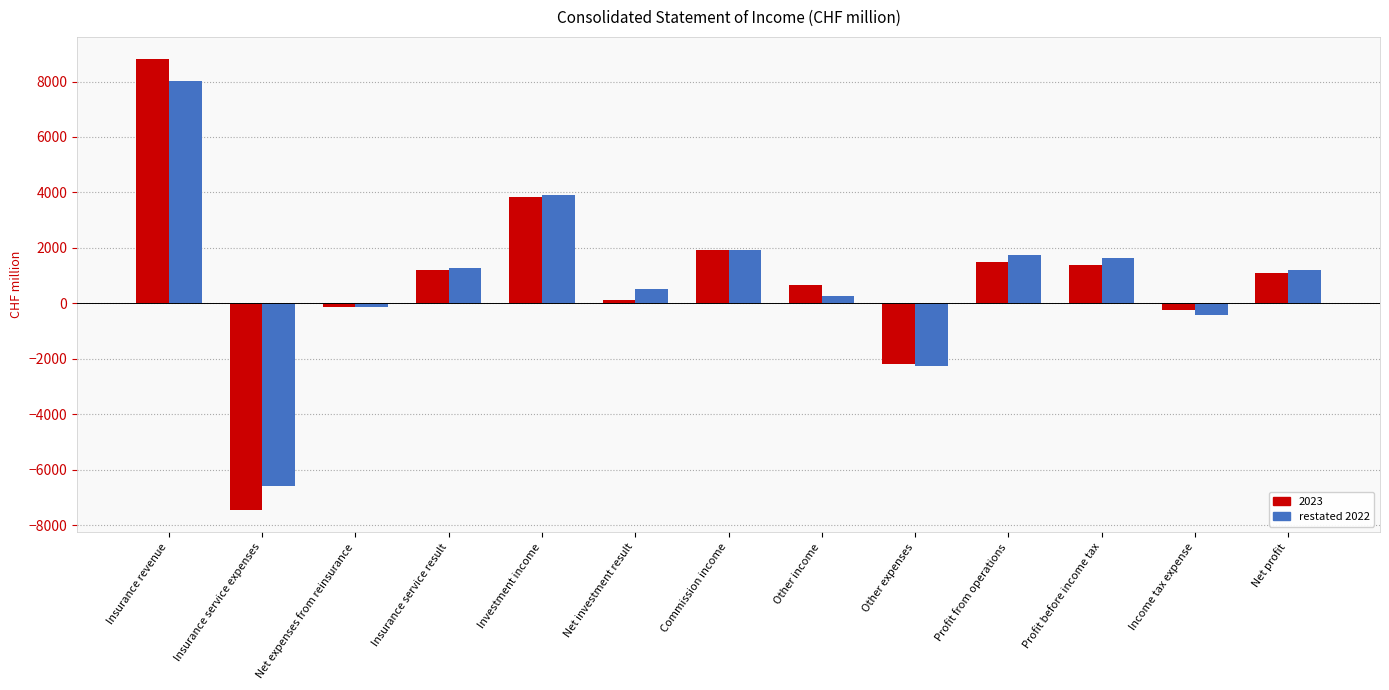

What is the spread (max minus min) of values at Profit from operations?

245